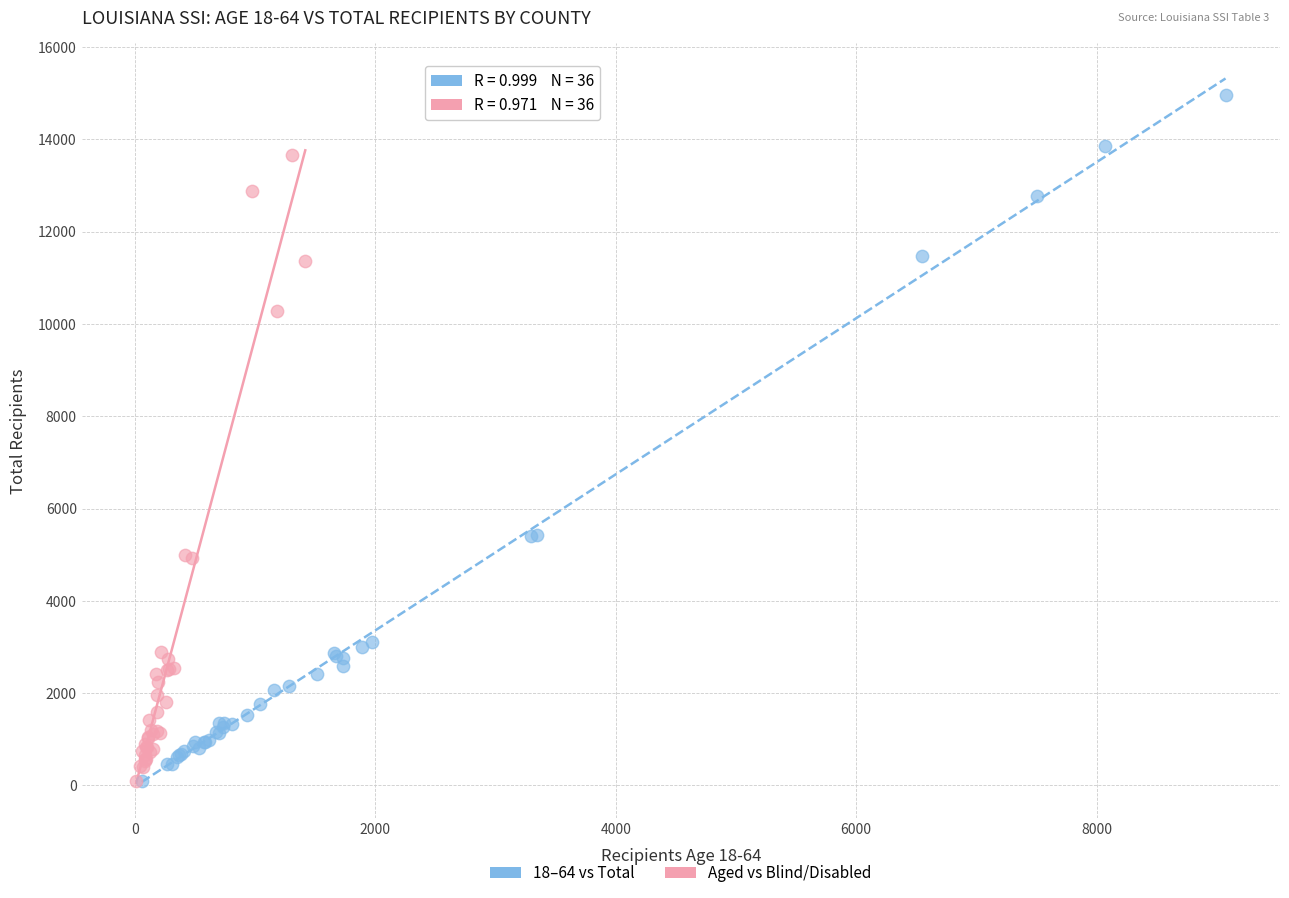

Which series contains the highest Y value?

18–64 vs Total